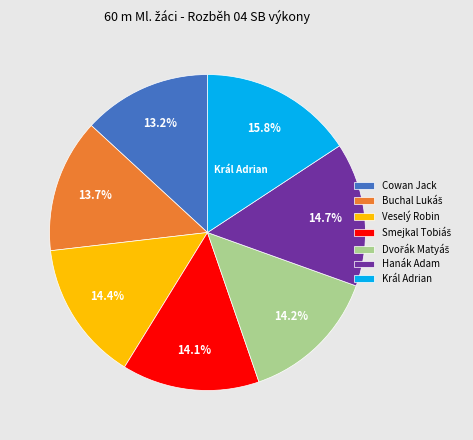

Does Cowan Jack account for over 50% of the chart?

No